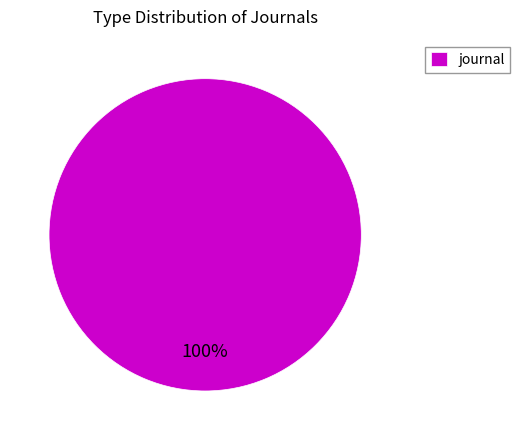

Count the number of slices in the pie.

1